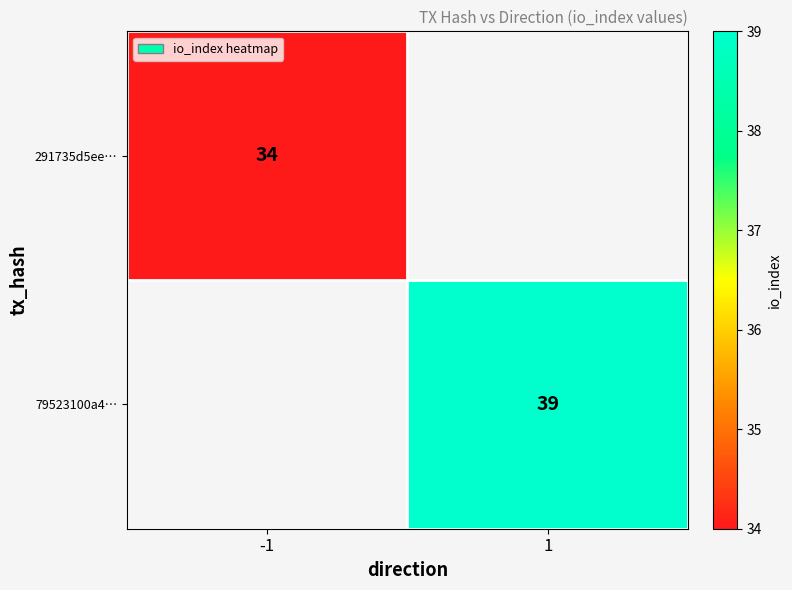

Is the value of 291735d5ee… at -1 greater than the value of 79523100a4… at 1?

No